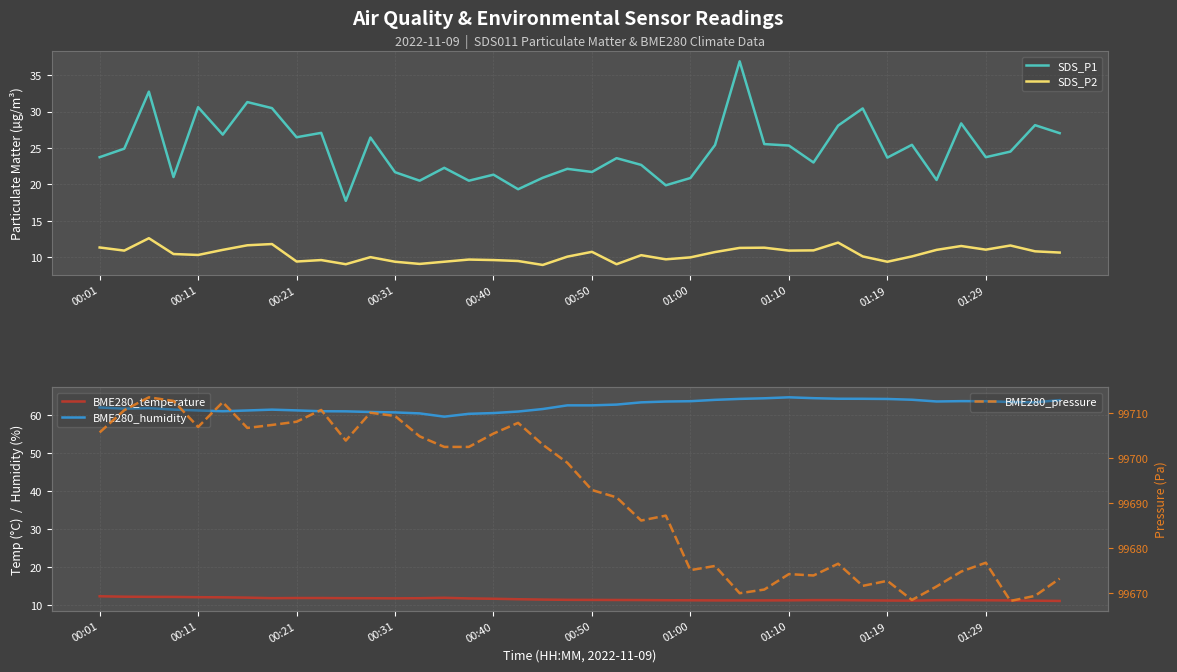

True or false: SDS_P1 has more than 2 points higher than both neighbors.

True